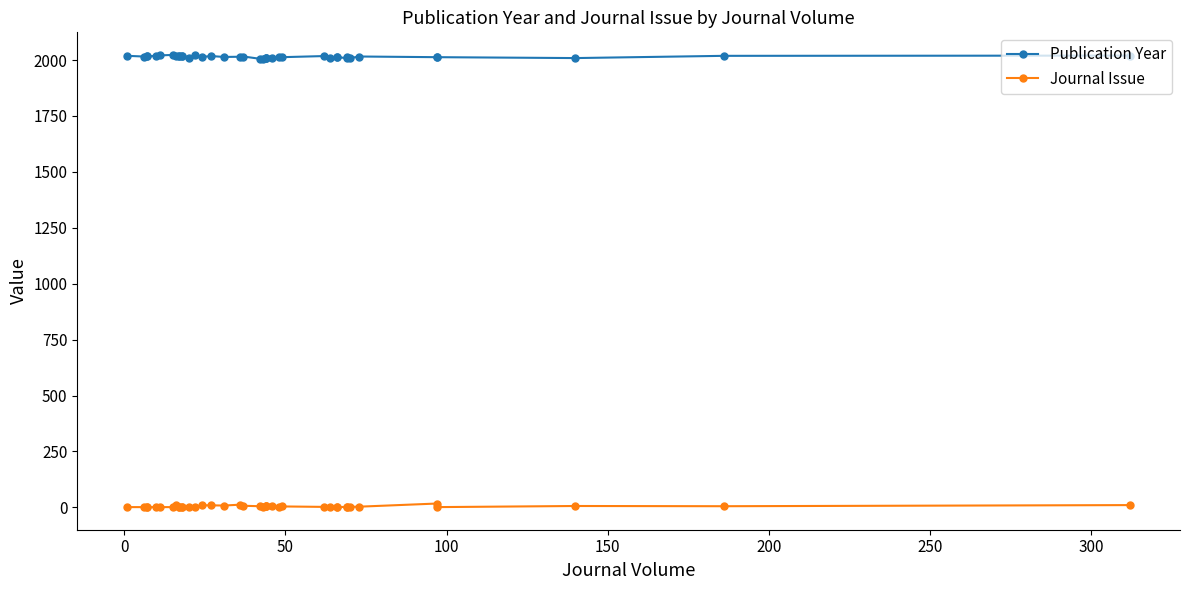

Which series has the widest spread of values?

Publication Year